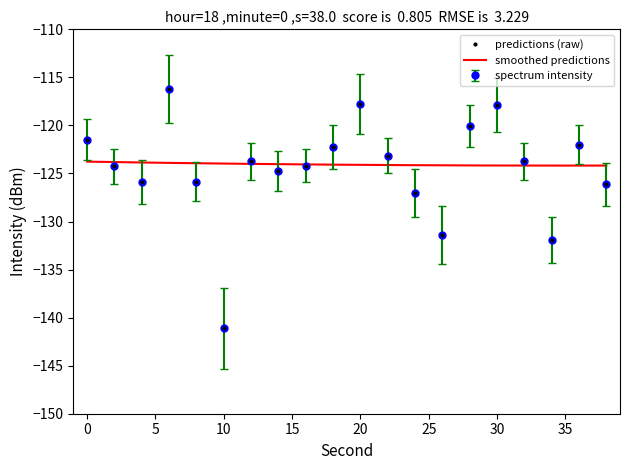

Is it true that the value at 34 is -62.5?

False